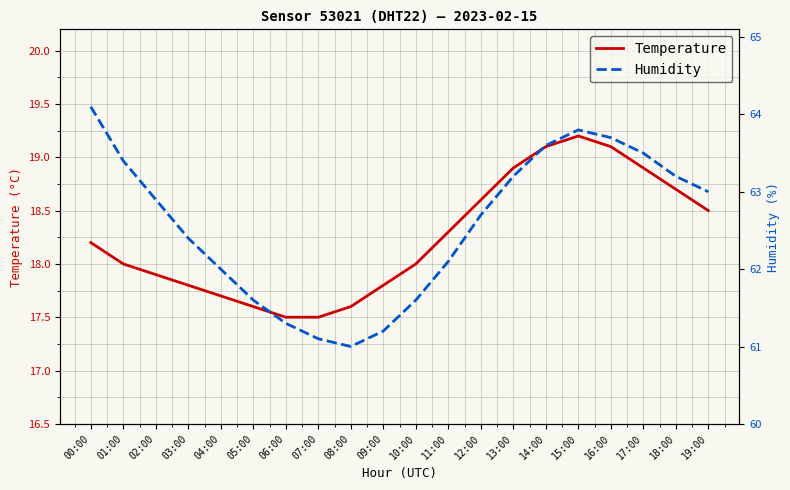

Which label corresponds to the smallest value in the chart?

06:00